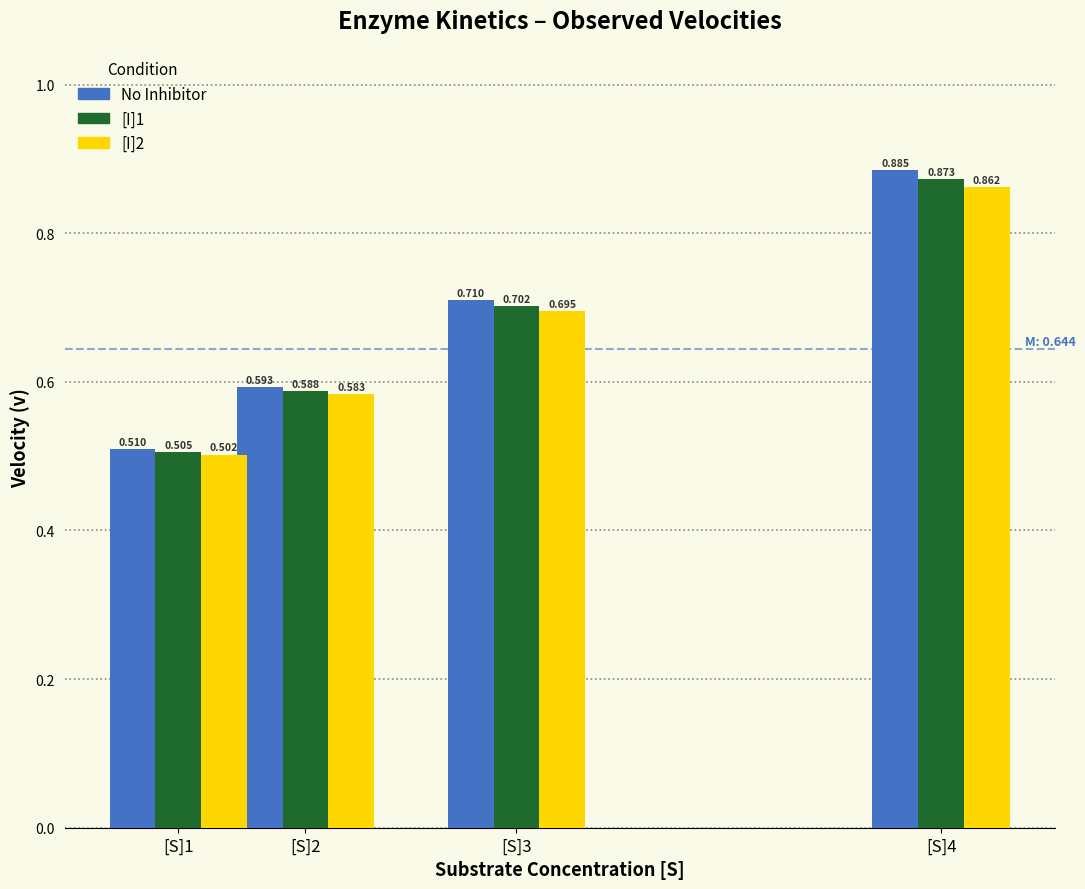

Which series has the widest spread of values?

No Inhibitor